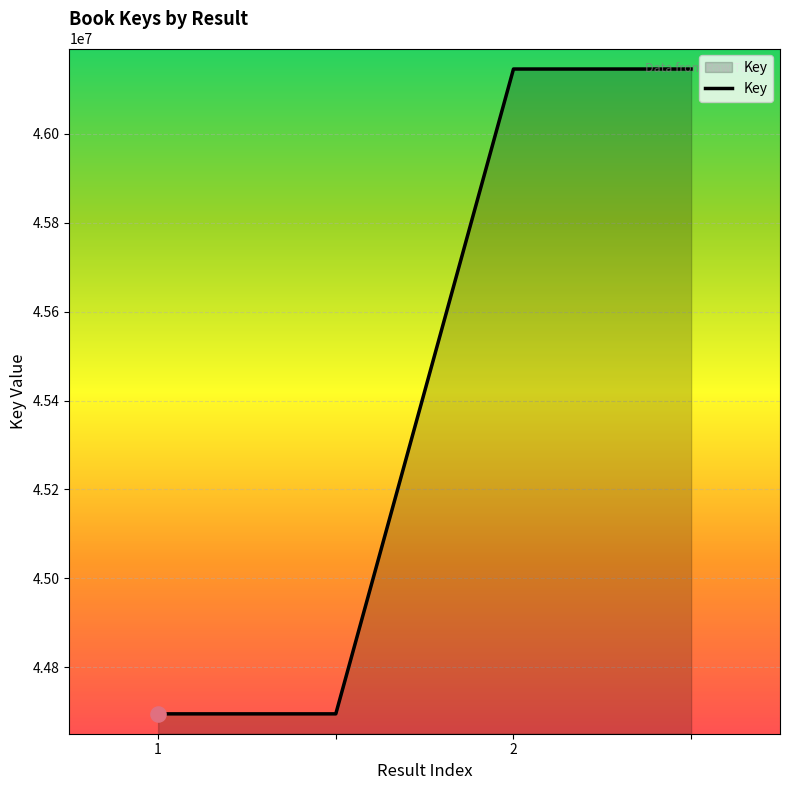

What is the maximum value shown in the chart?

46145720